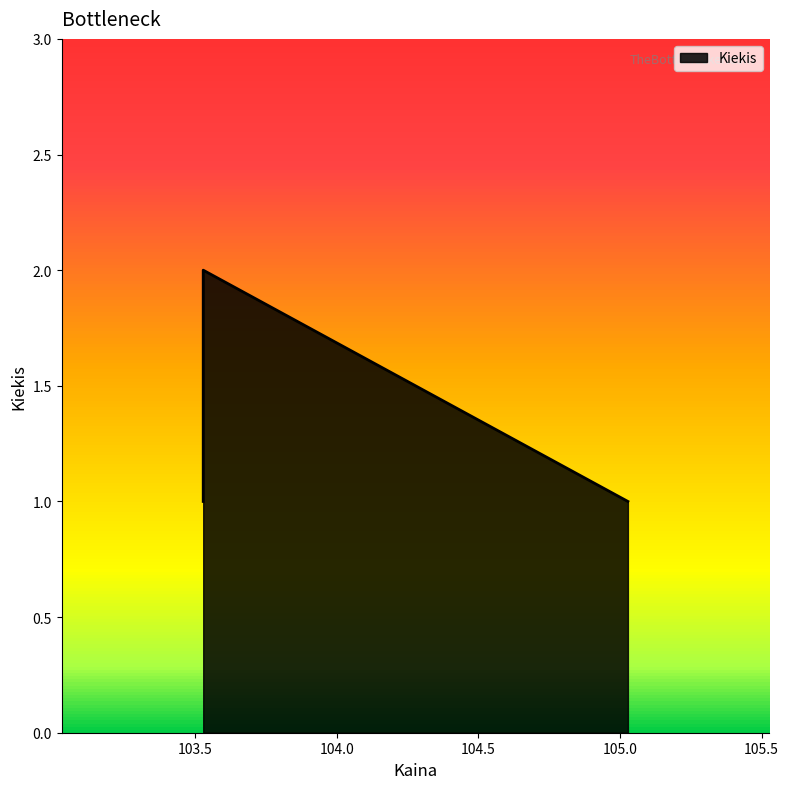

Rank the categories by value from highest to lowest.

103.527778, 105.027778, 103.527778